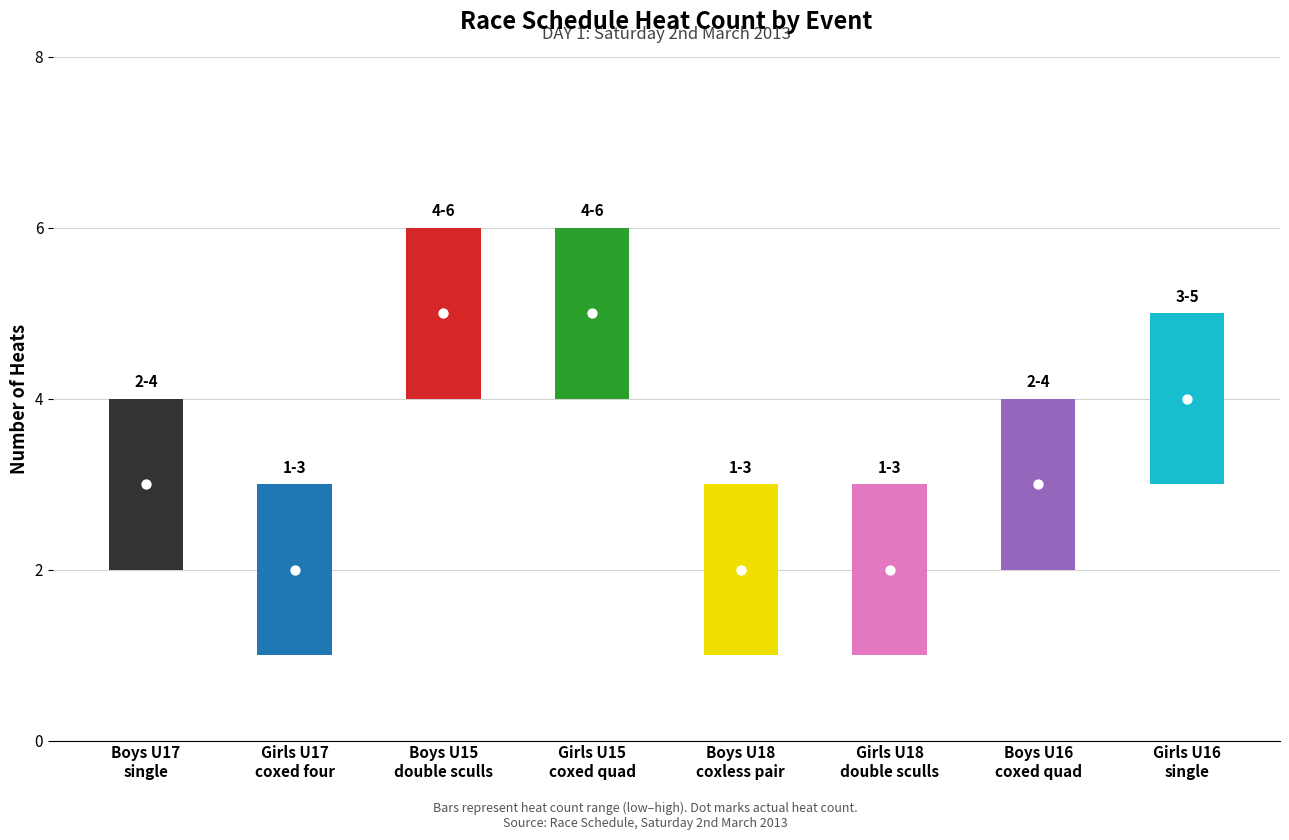

Between Boys U16 coxed quad sculls and Girls U17 coxed four, which is larger?

Boys U16 coxed quad sculls